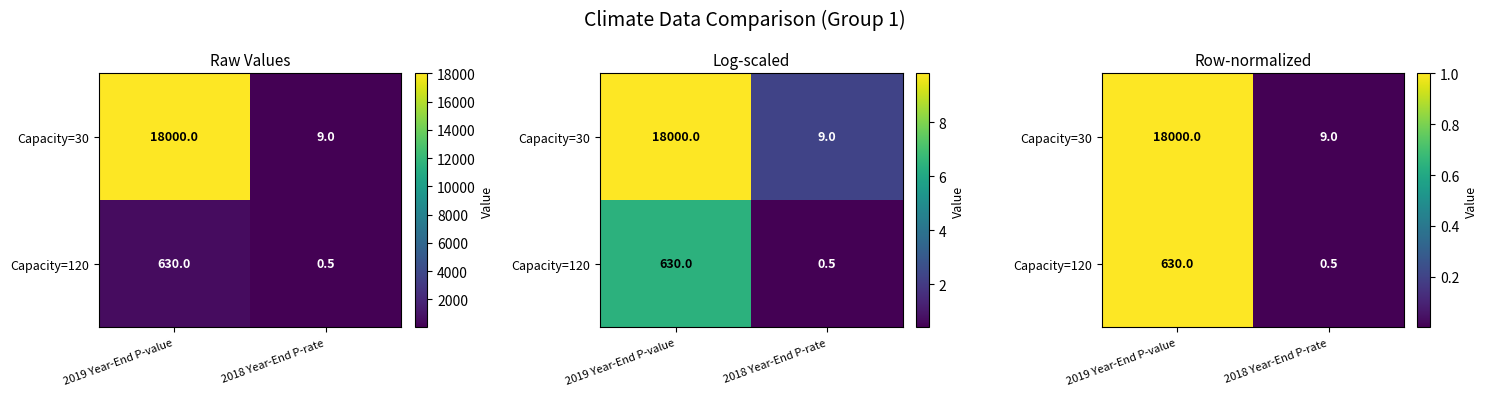

Is it true that Capacity=30 equals 0.0 at 2018 Year-End P-rate?

False